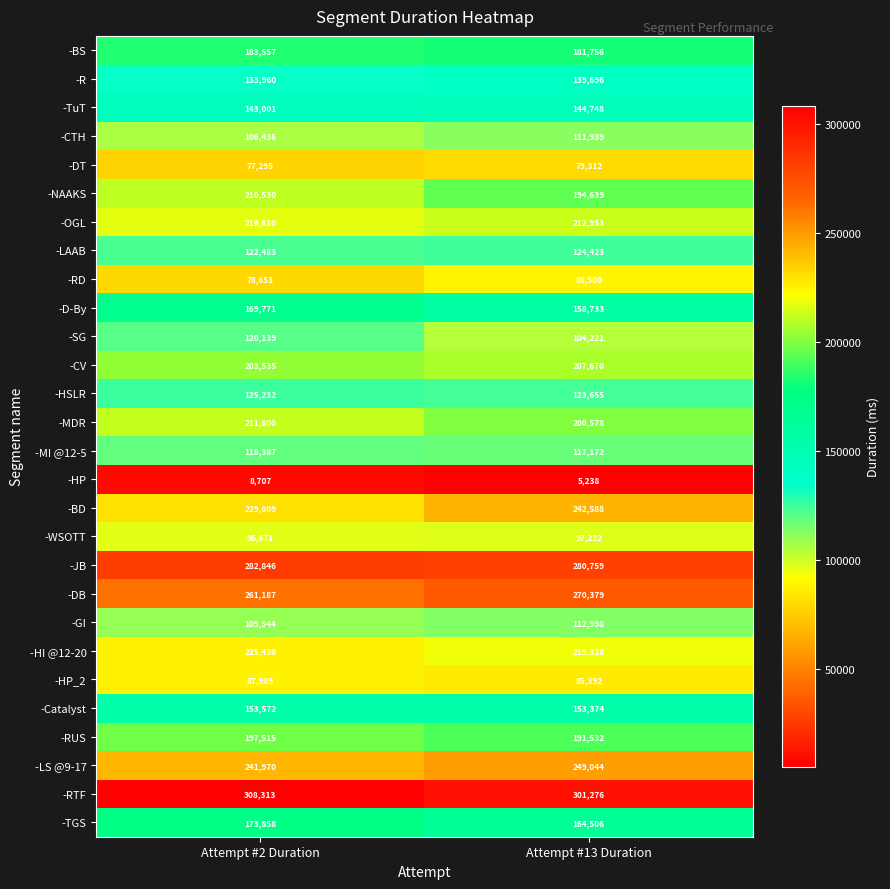

What is the spread (max minus min) of values at Attempt #13 Duration?

296038